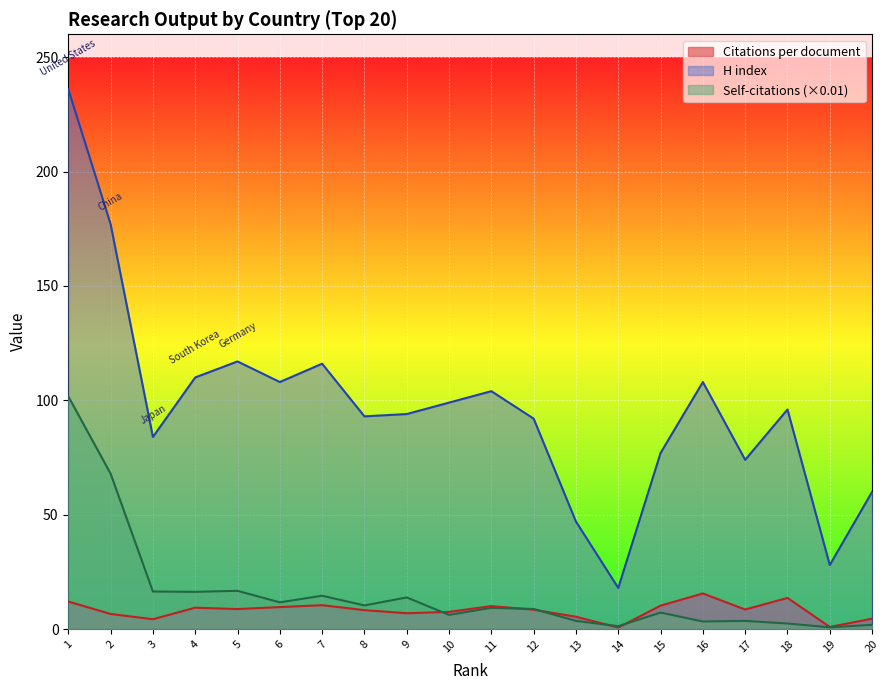

The Self-citations series shows 3.3 at 16. True or false?

True